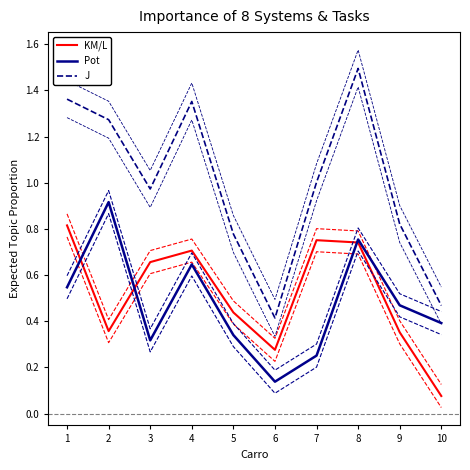

How many data points does each series have?

10